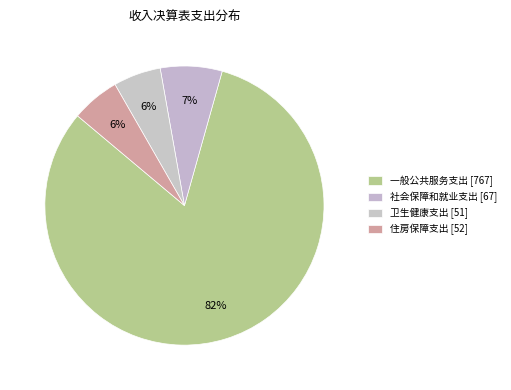

Is it true that 社会保障和就业支出 is 7% of the pie?

True